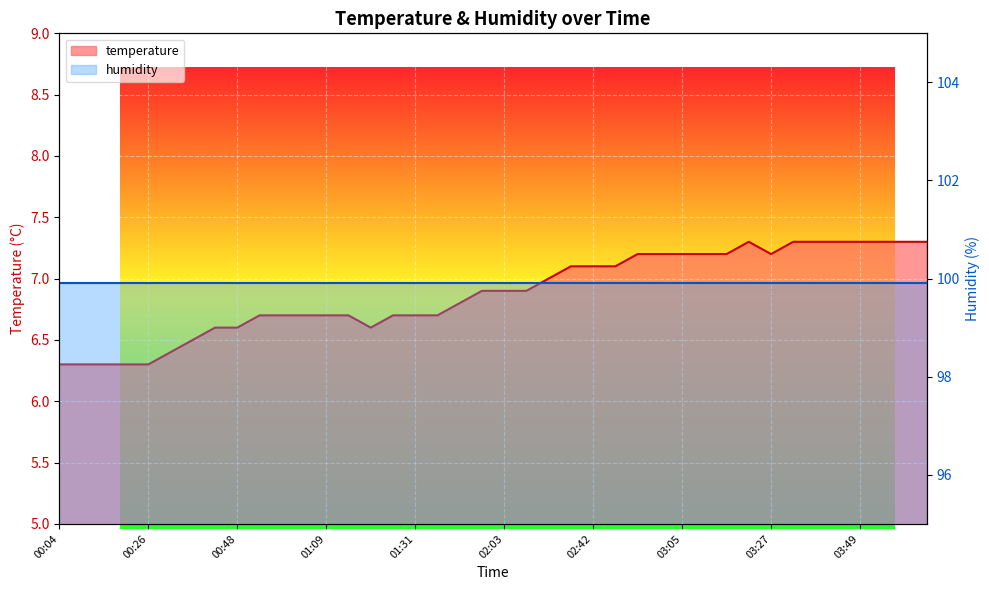

True or false: the data shows 2.1 at 02:48.

False